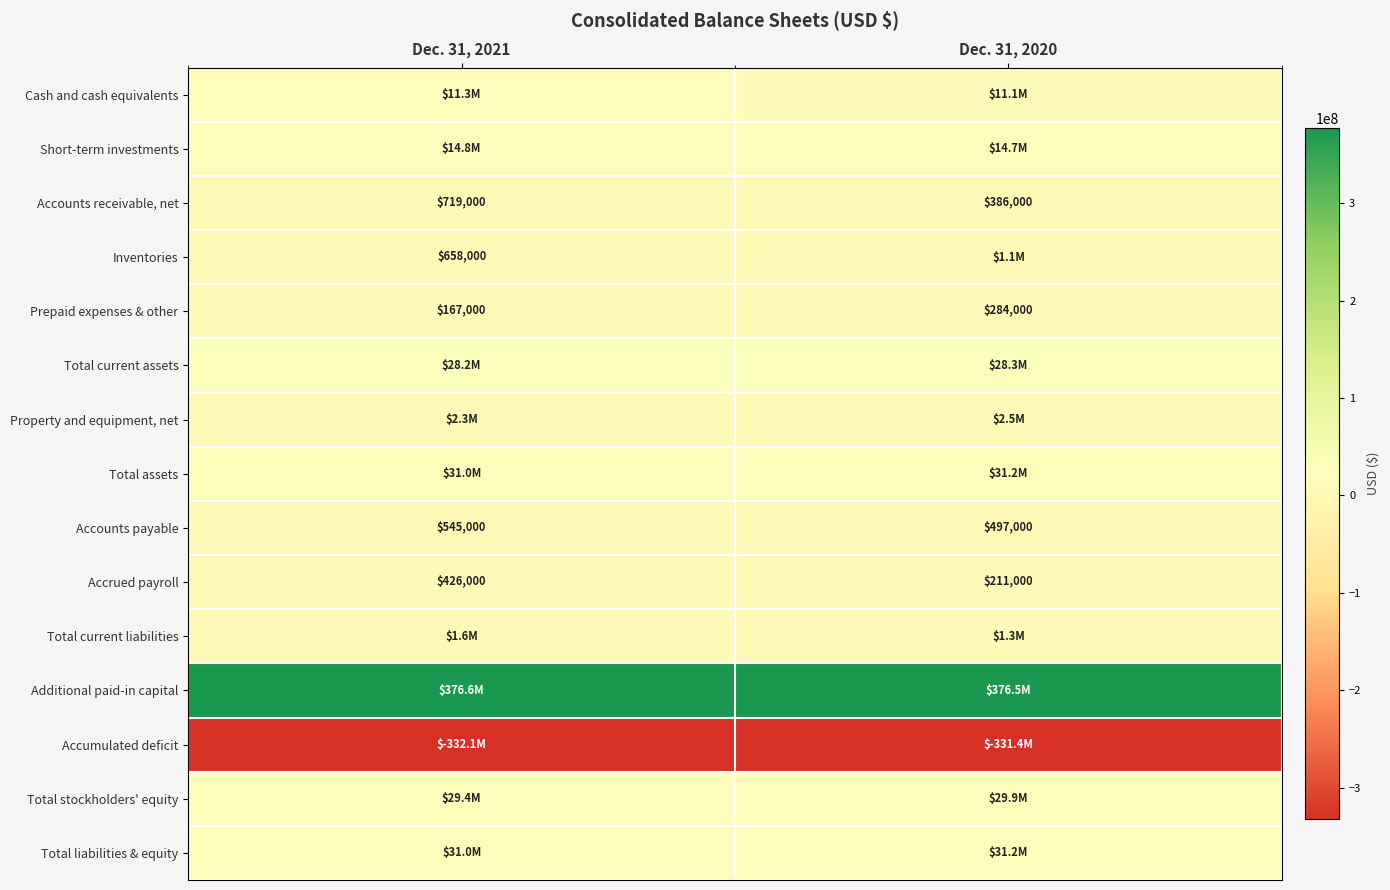

What is the average value of the Accounts receivable, net series?

552500